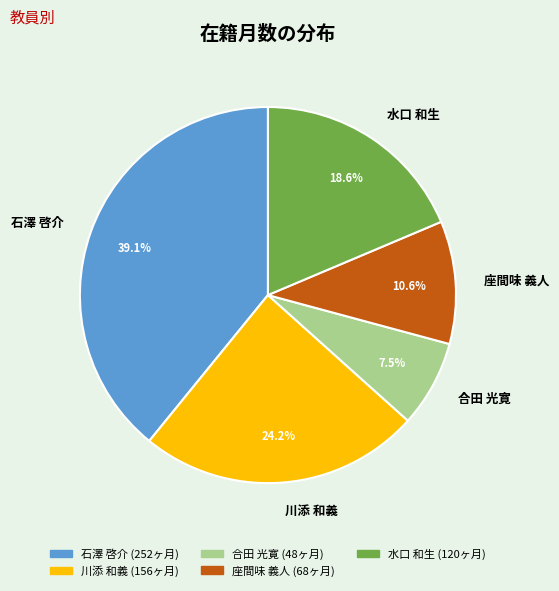

How many slices are in this pie chart?

5